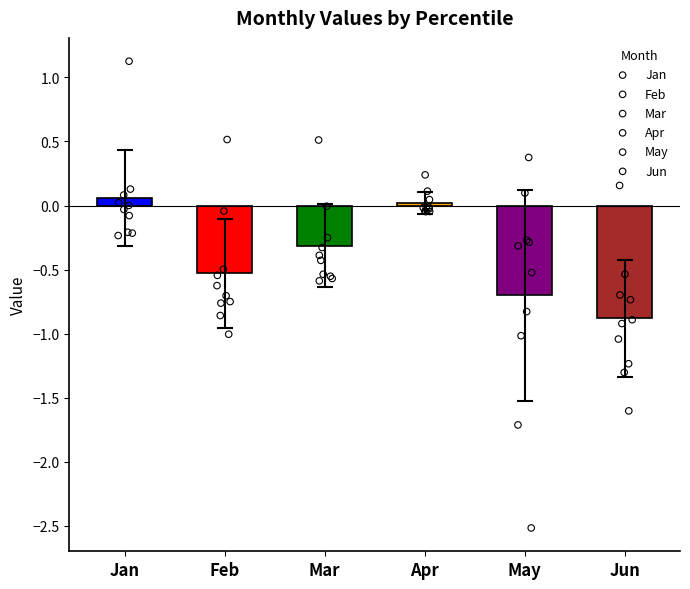

Which series reaches the minimum Y coordinate?

May